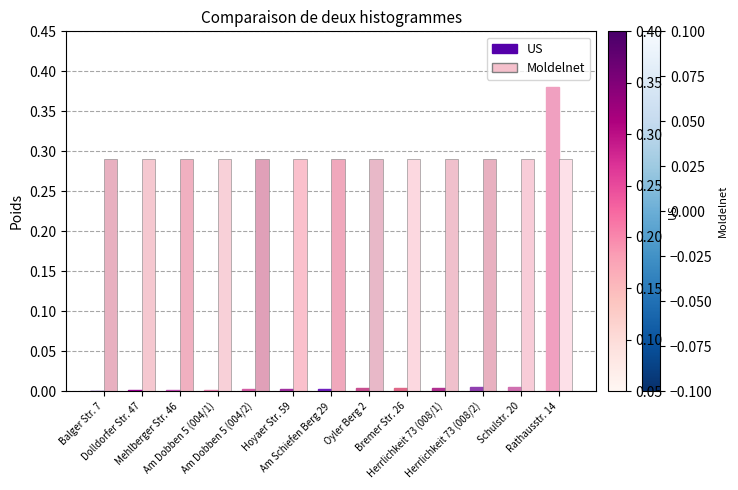

Which series has the largest total across all categories?

Moldelnet